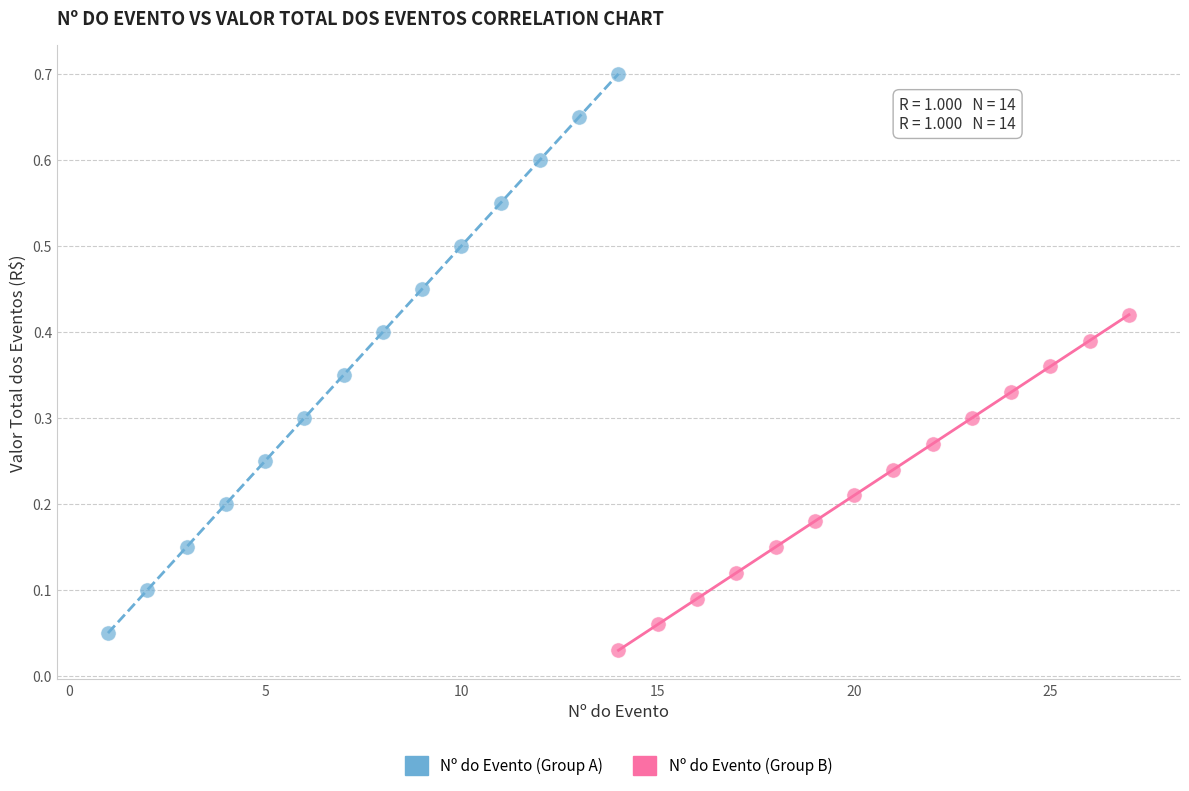

Which series has the widest spread of Y values?

Nº do Evento (Group A)